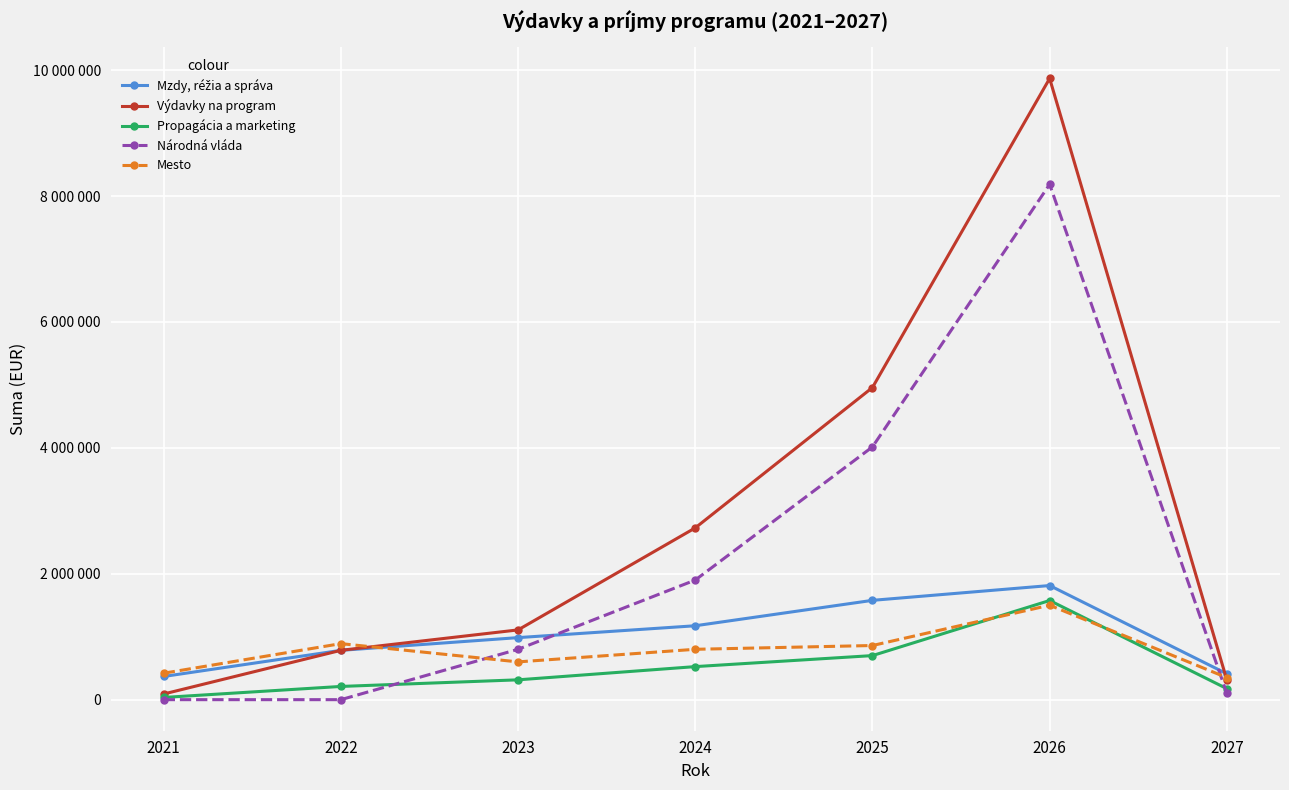

How many lines are shown in the chart?

5